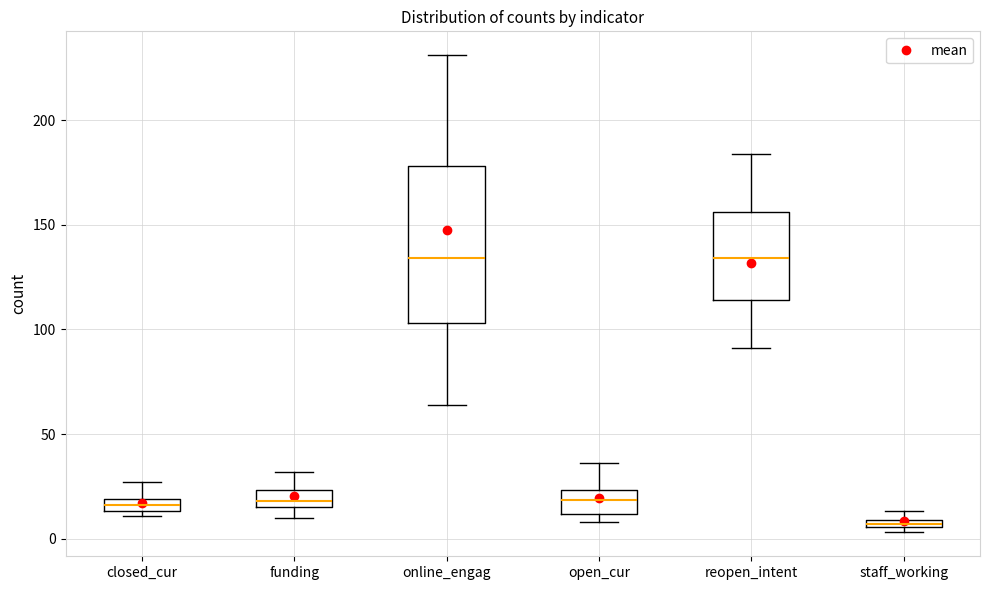

Which box is the tallest, from its lower edge to its upper edge?

online_engag